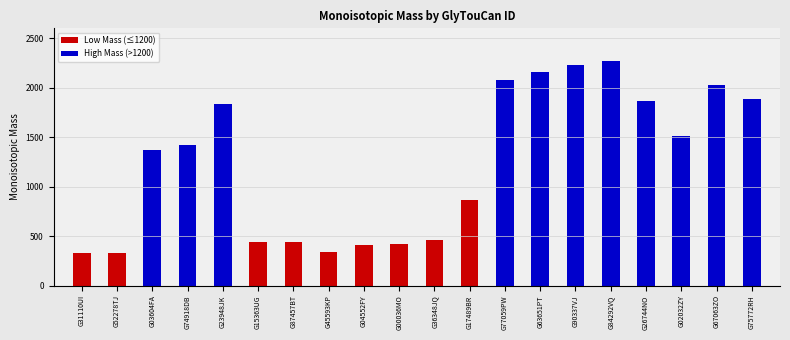

Which has a higher value, G87457BT or G17489BR?

G17489BR